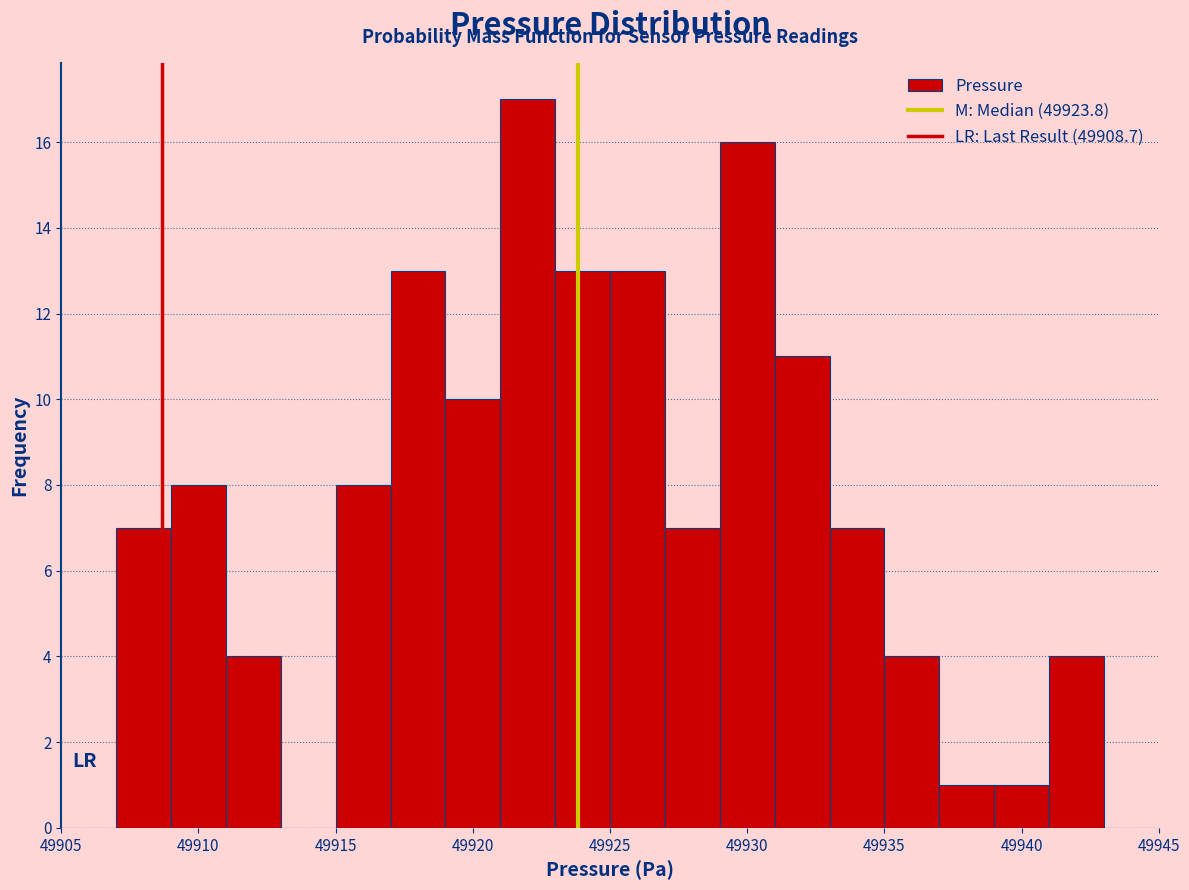

Over which range of the x-axis is the bar tallest?

49921 to 49923